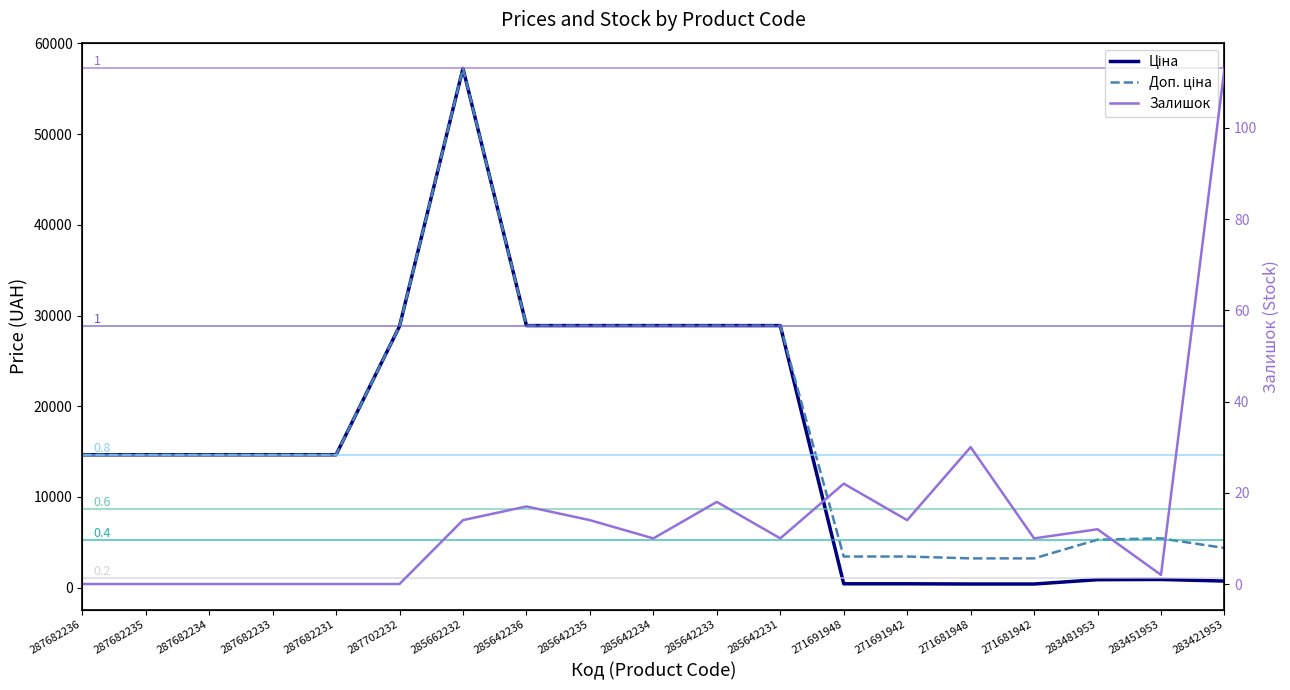

At which category does Ціна reach its first local peak?

285662232